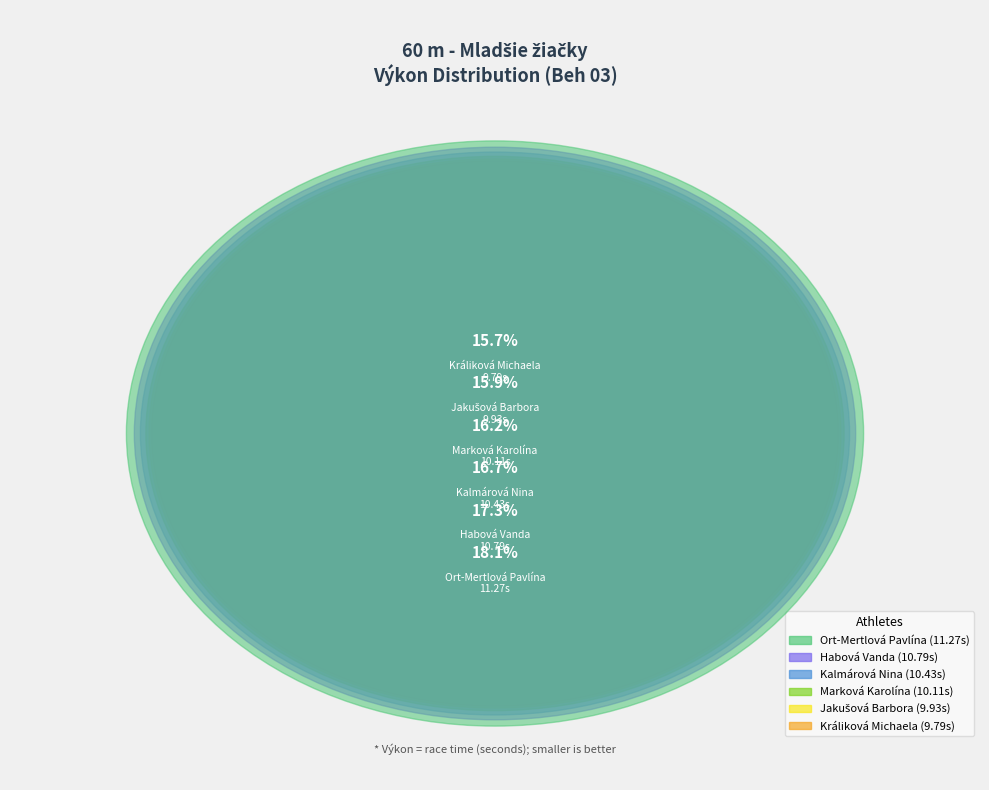

To the nearest percent, what is the combined percentage of Kalmárová Nina and Králiková Michaela?

32%